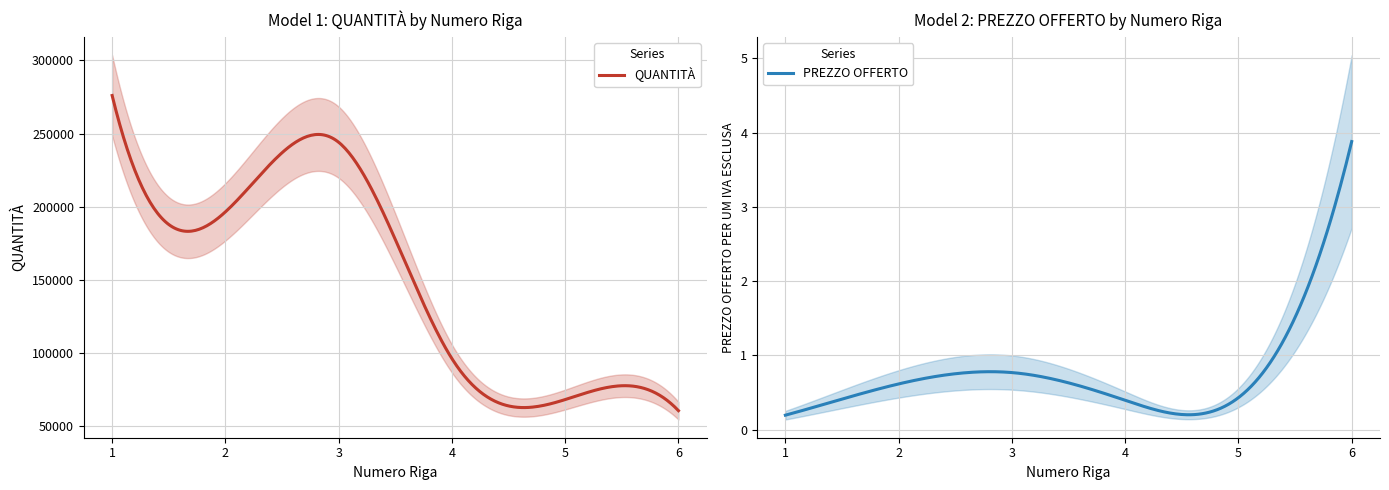

True or false: PREZZO OFFERTO PER UM IVA ESCLUSA and QUANTITÀ intersect in this chart.

False